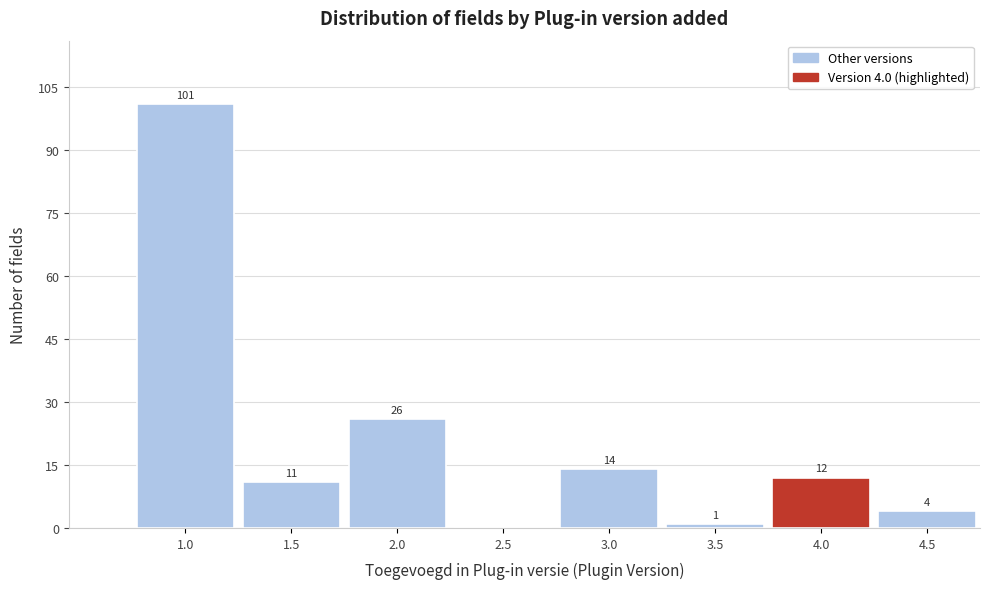

Reading right to left, transcribe all the data shown in this chart.

4.5=4	4.0=12	3.5=1	3.0=14	2.5=0	2.0=26	1.5=11	1.0=101